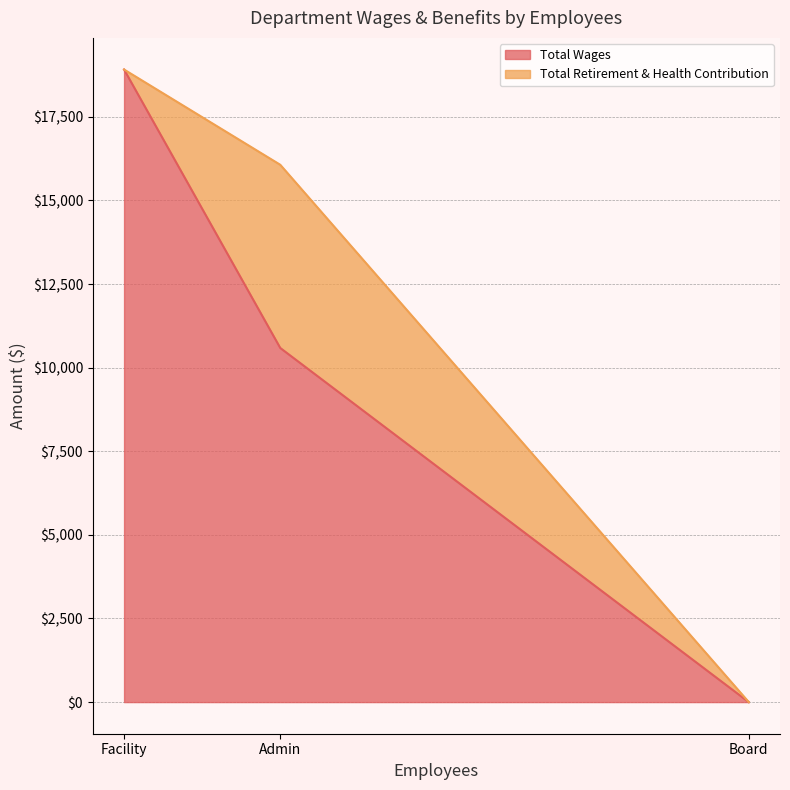

How many values are between 0 and 18916?

3